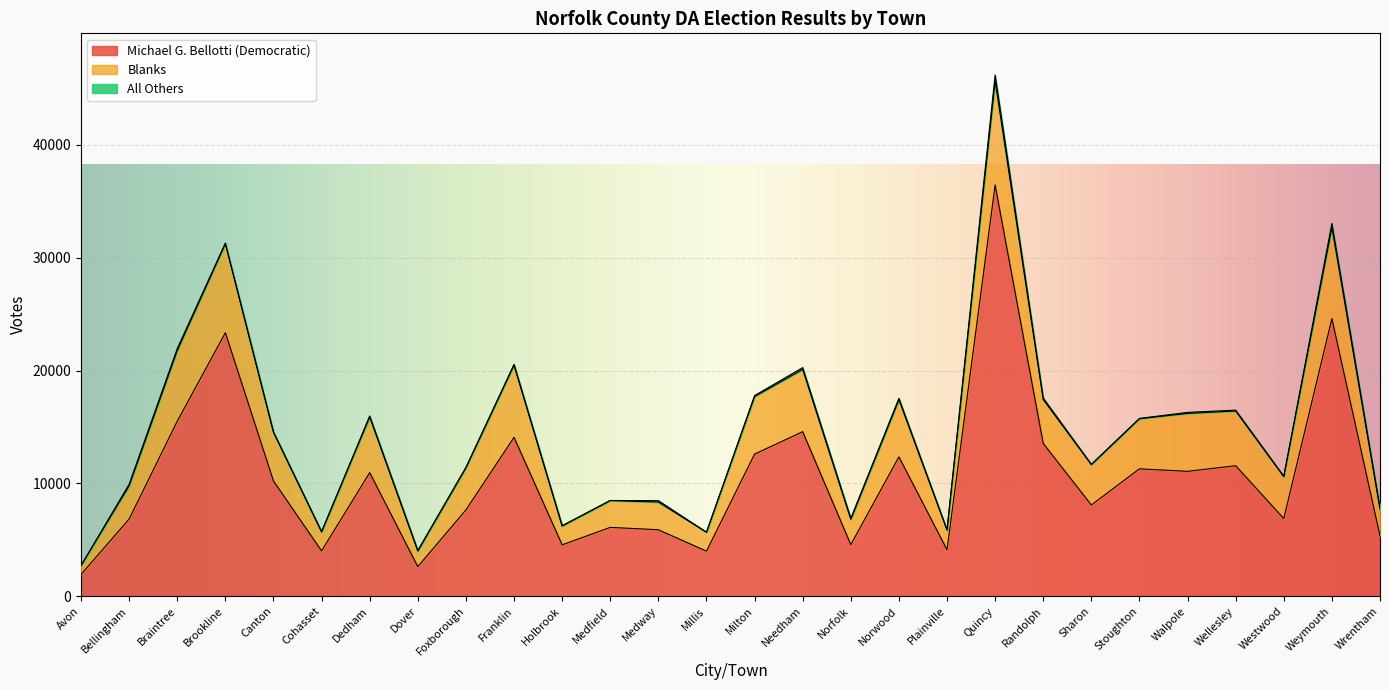

What are all the series names shown in the legend?

Michael G. Bellotti (Democratic), Blanks, All Others